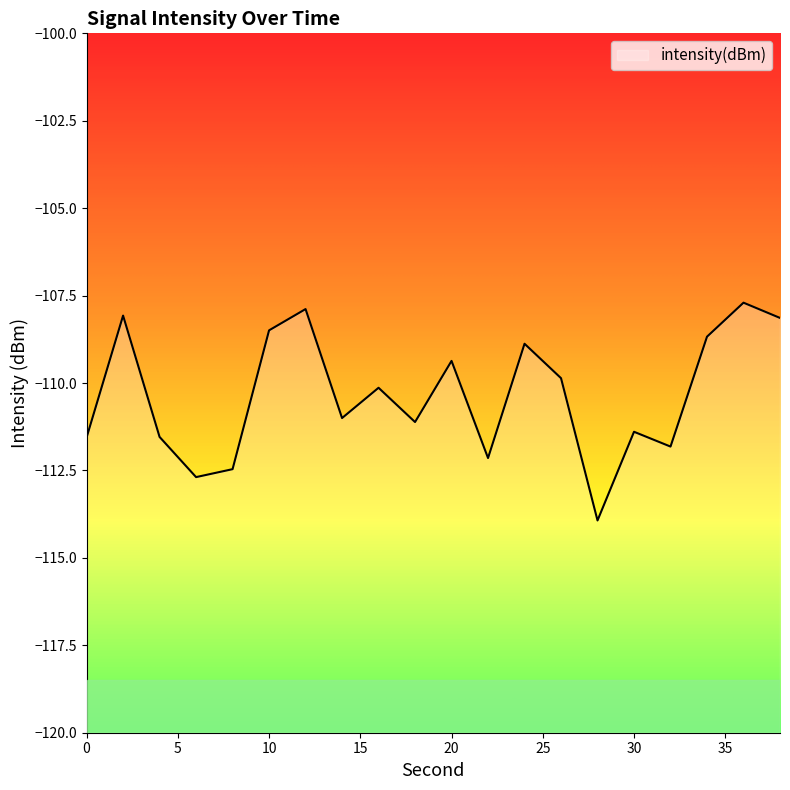

What is the difference between the maximum and minimum values?

6.2